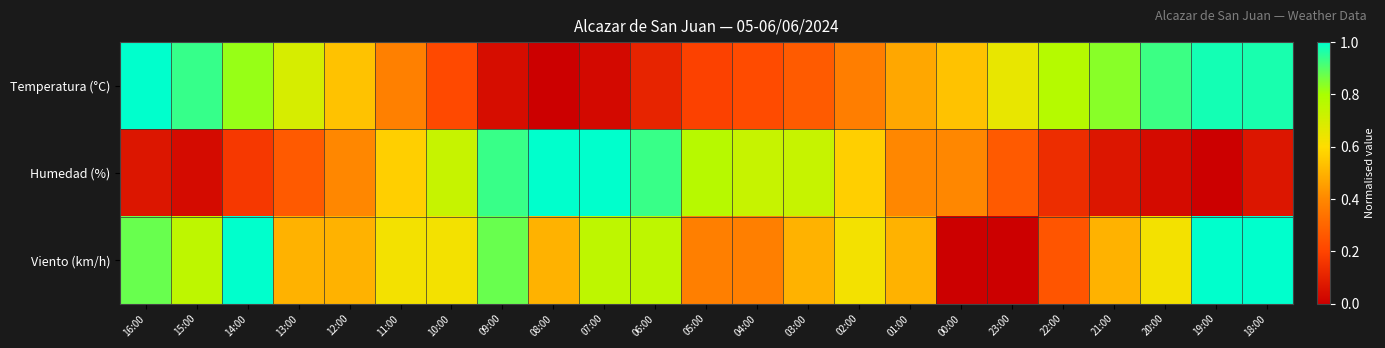

At 07:00, list the series in order from smallest to largest.

Temperatura (°C), Viento (km/h), Humedad (%)